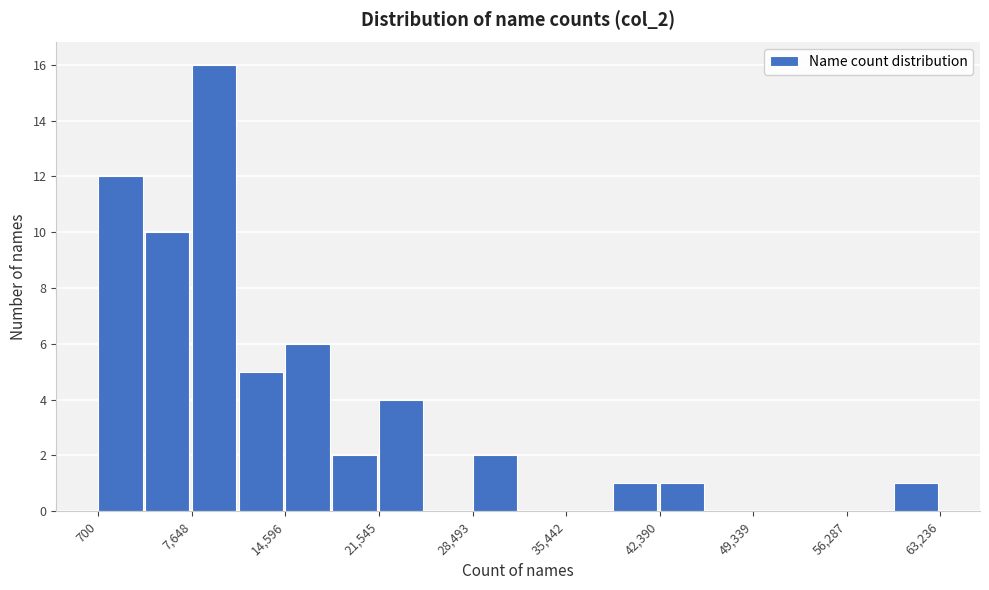

Read against the x-axis, roughly where is the centre of the tallest bar?

9000